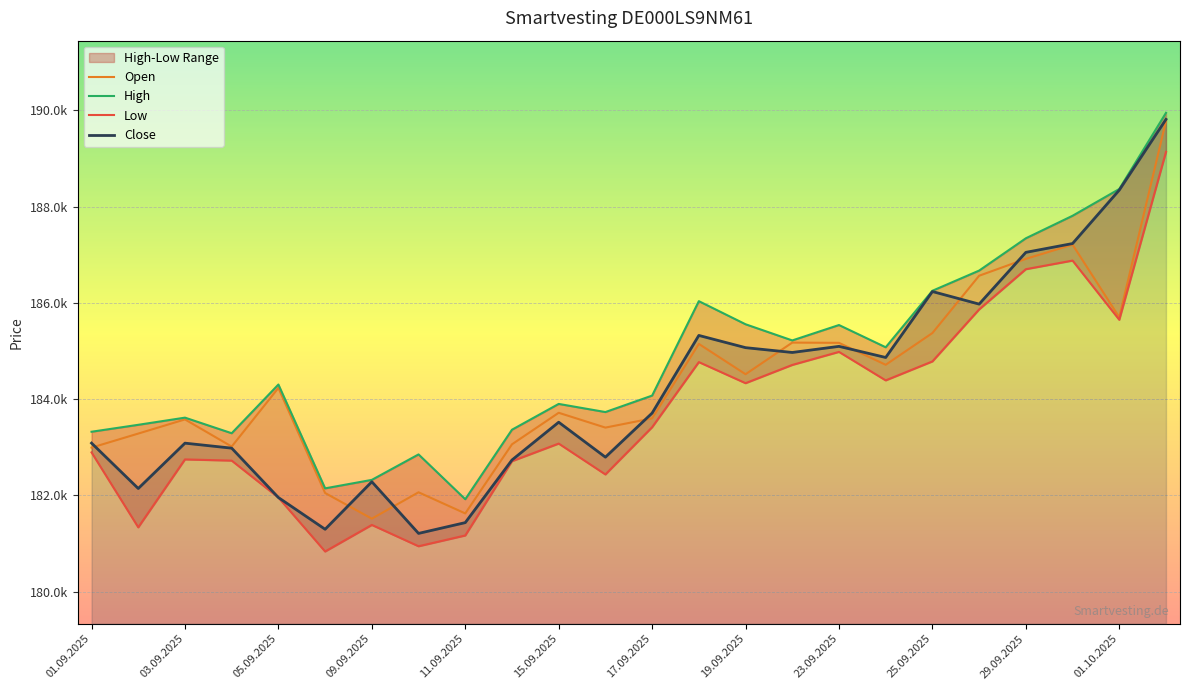

At which category does Open reach its first local peak?

03.09.2025